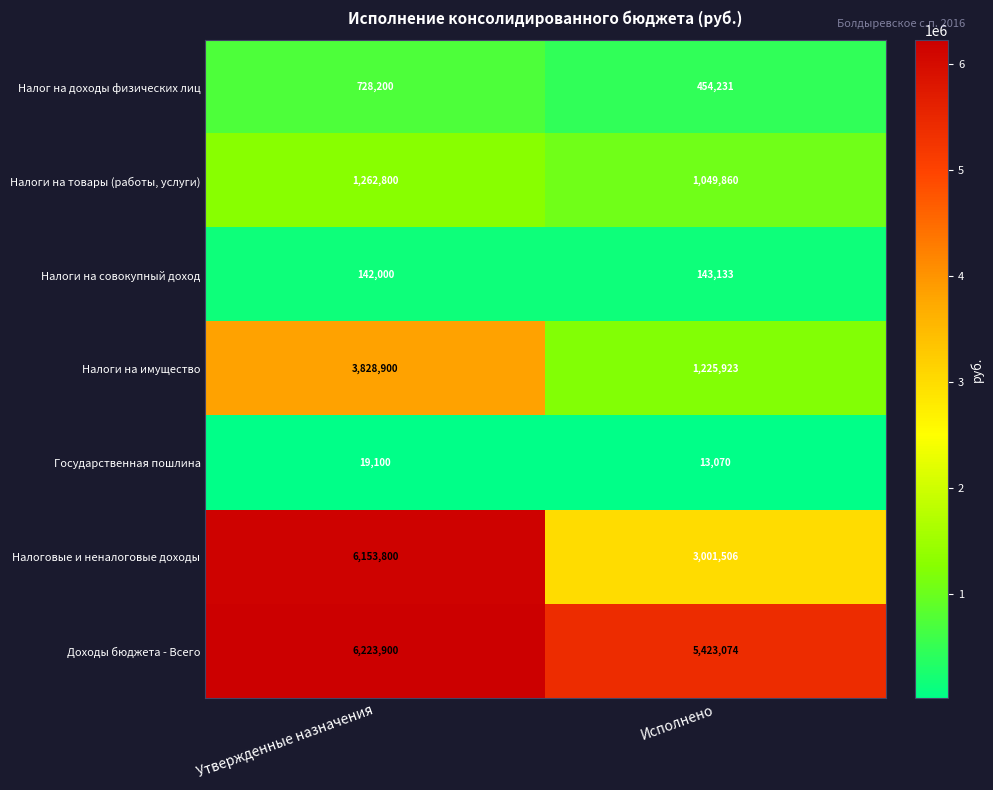

Reading right to left, extract all data points from this chart.

Налог на доходы физических лиц: Исполнено=454231	Утвержденные назначения=728200
Налоги на товары (работы, услуги): Исполнено=1049860	Утвержденные назначения=1262800
Налоги на совокупный доход: Исполнено=143133	Утвержденные назначения=142000
Налоги на имущество: Исполнено=1225923	Утвержденные назначения=3828900
Государственная пошлина: Исполнено=13070	Утвержденные назначения=19100
Налоговые и неналоговые доходы: Исполнено=3001506	Утвержденные назначения=6153800
Доходы бюджета - Всего: Исполнено=5423074	Утвержденные назначения=6223900